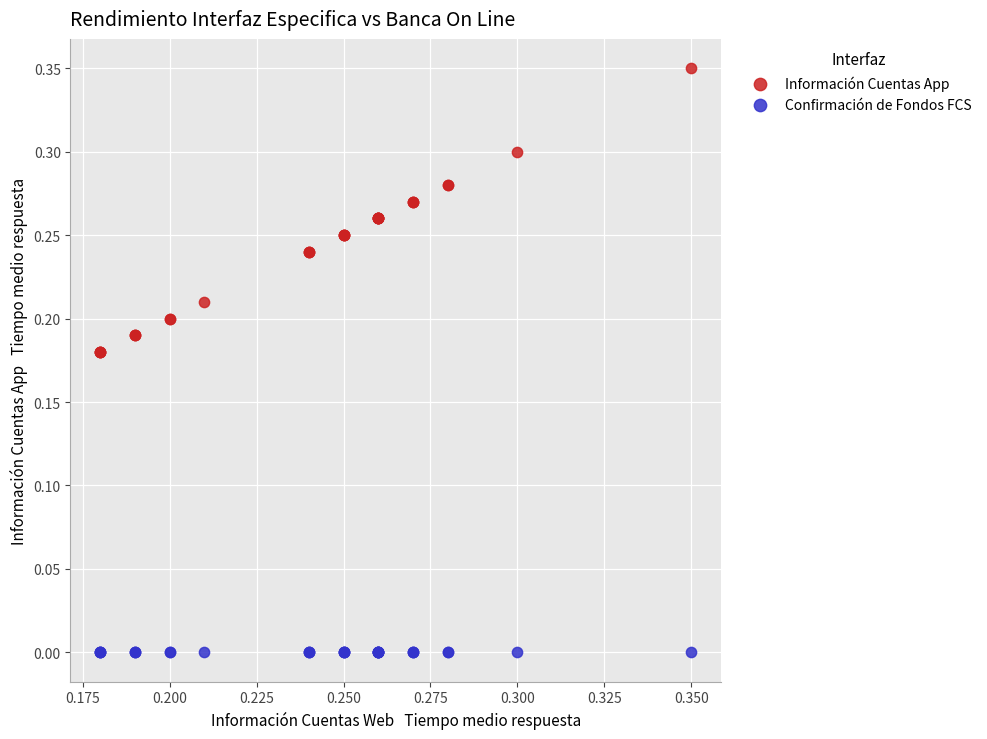

Which series reaches the minimum Y coordinate?

Confirmación de Fondos FCS